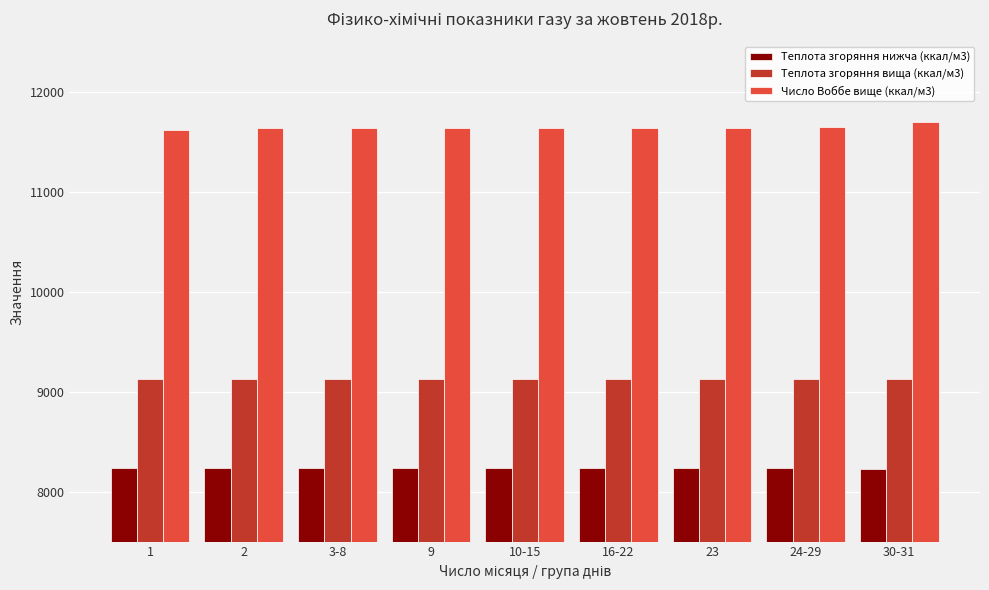

What is the difference between the maximum and minimum values in the Число Воббе вище (ккал/м3) series?

81.2